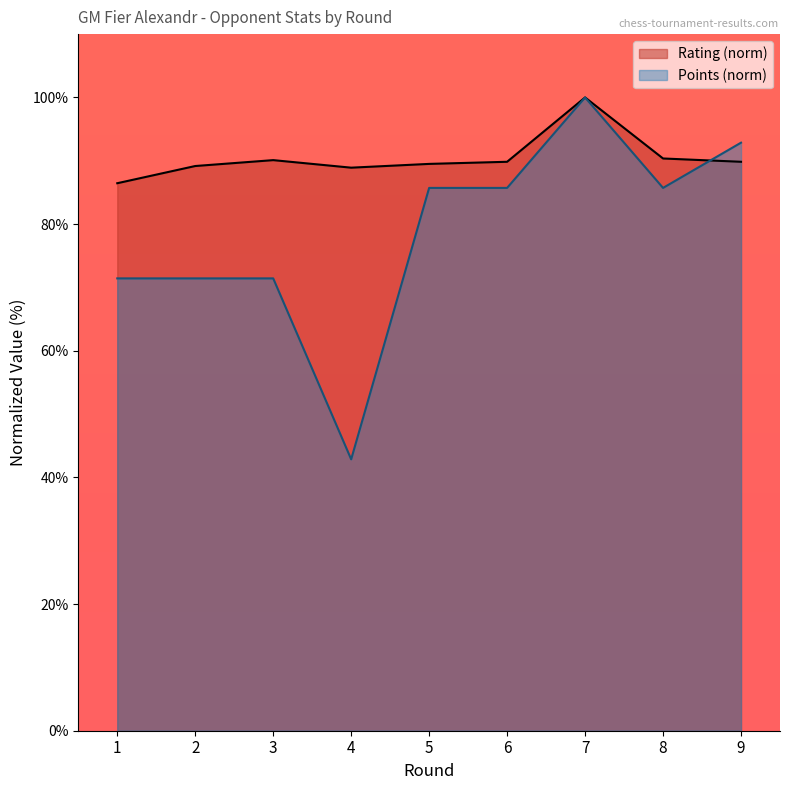

What is the approximate value of Points at 6?

85.7